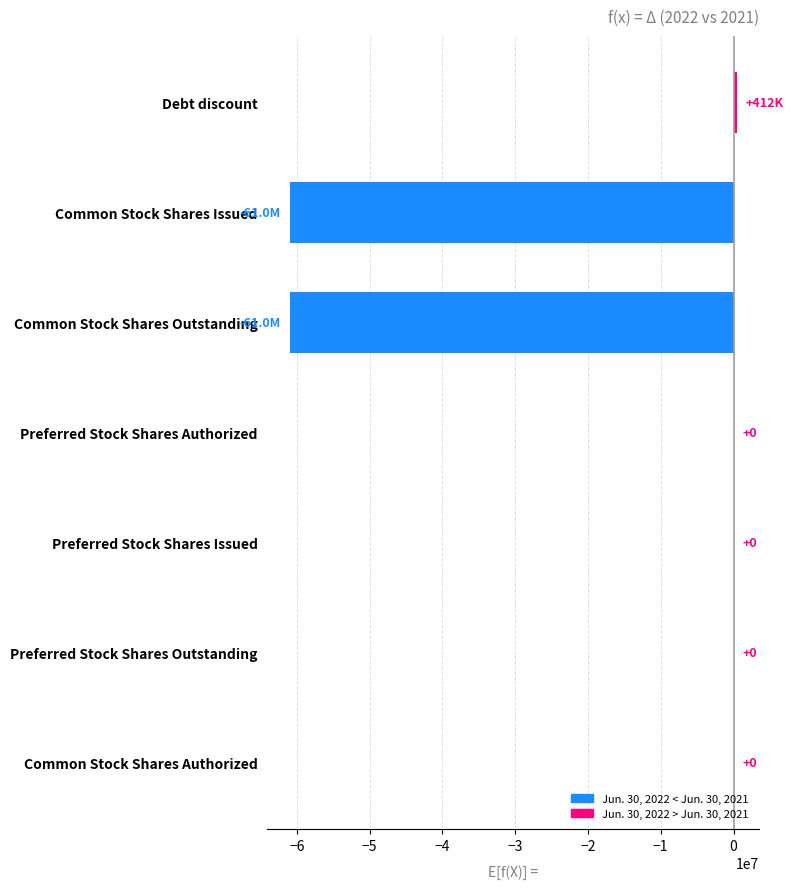

Reading top to bottom, transcribe all the data shown in this chart.

Debt discount=412389	Common Stock Shares Issued=-60990425	Common Stock Shares Outstanding=-60990425	Preferred Stock Shares Authorized=0	Preferred Stock Shares Issued=0	Preferred Stock Shares Outstanding=0	Common Stock Shares Authorized=0